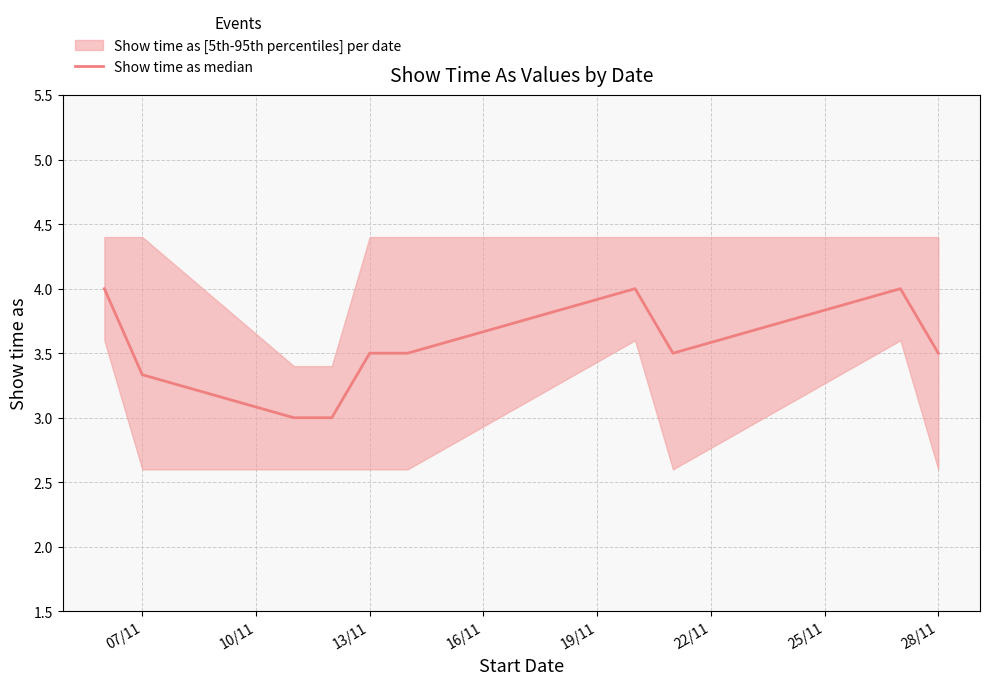

True or false: the data shows 3.5 at 28/11.

True